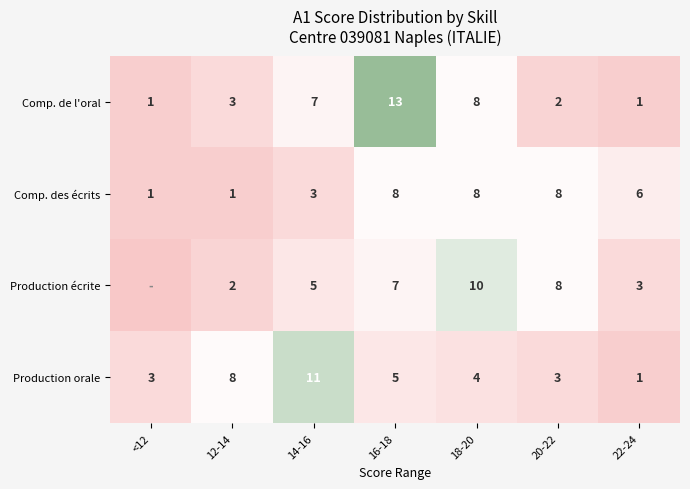

What is the sum of the Production orale values at 12-14 and 20-22?

11